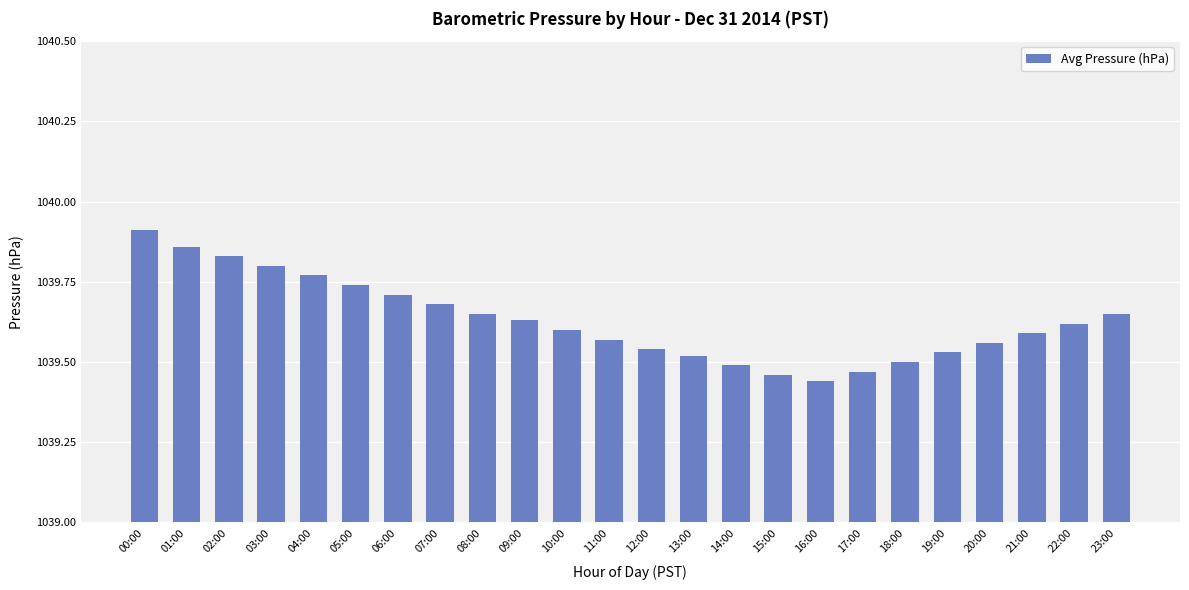

What is the difference between the maximum and minimum values?

0.5